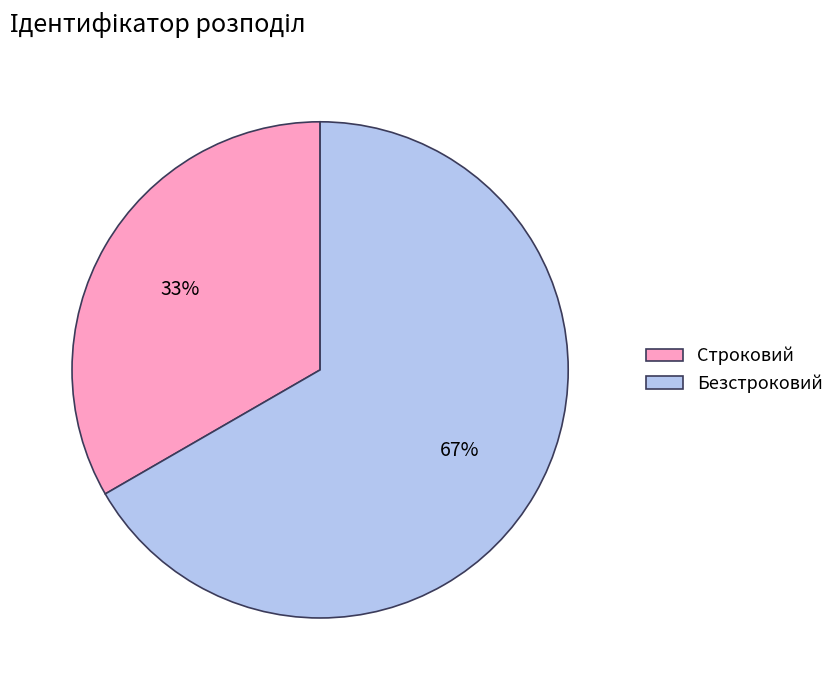

What percentage is the Безстроковий slice, to the nearest percent?

67%